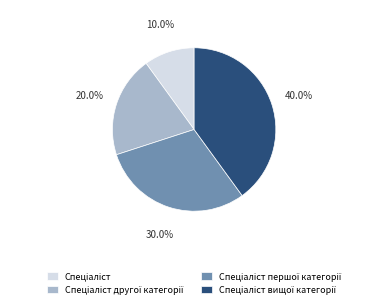

Is there a majority slice in this chart?

No